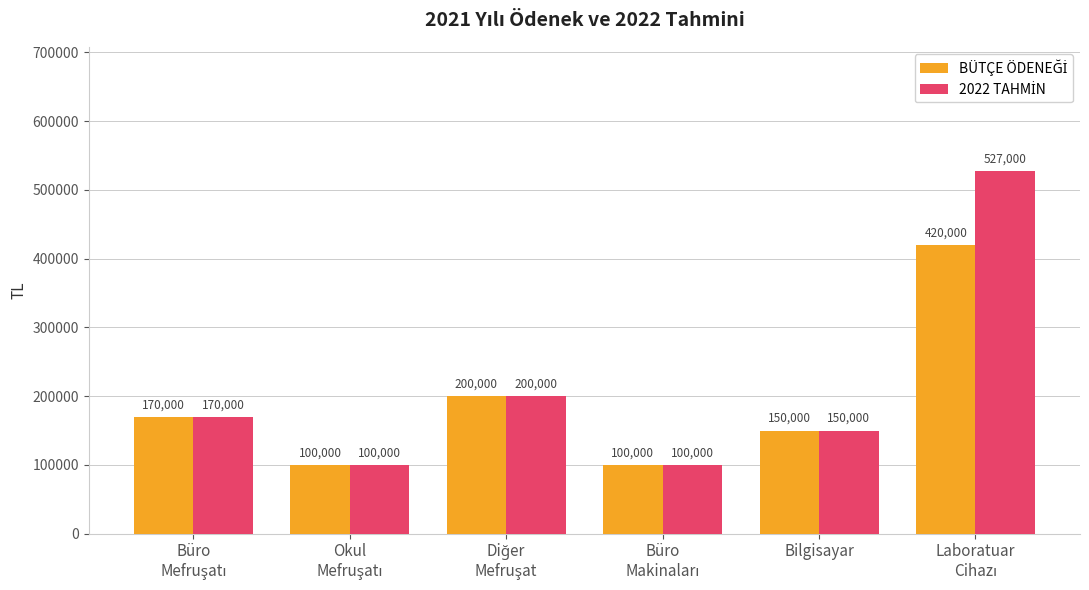

What is the total value across all series at Bilgisayar?

300000